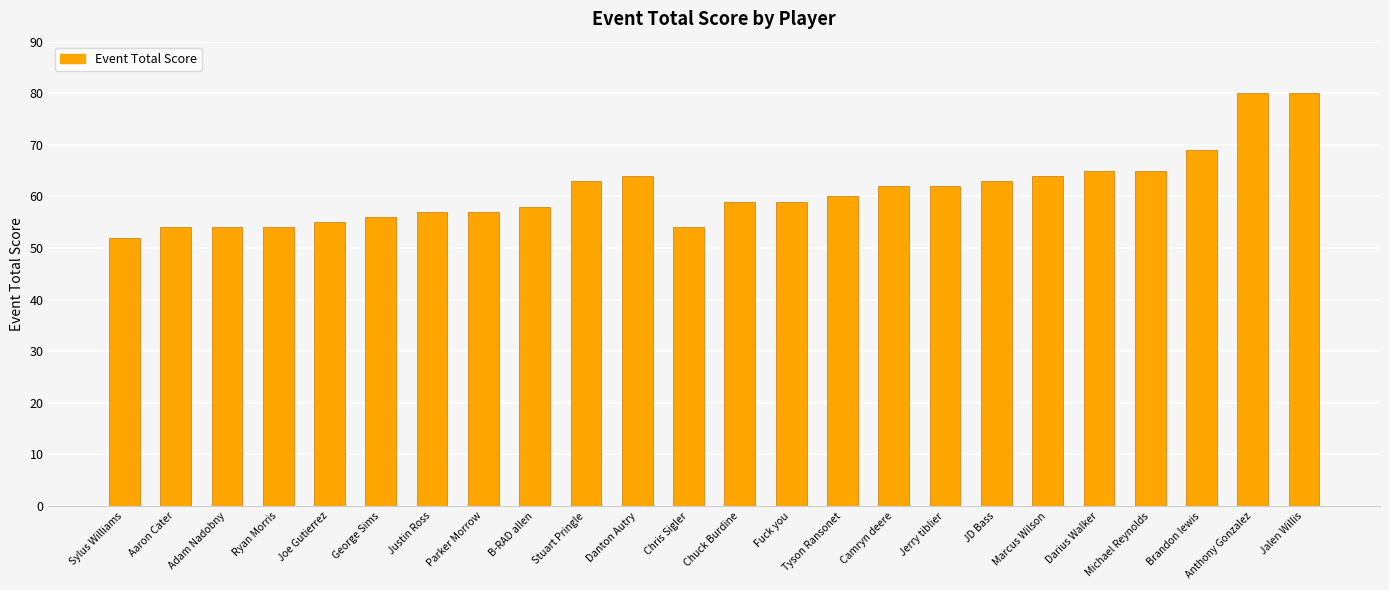

Which has a higher value, George Sims or Tyson Ransonet?

Tyson Ransonet